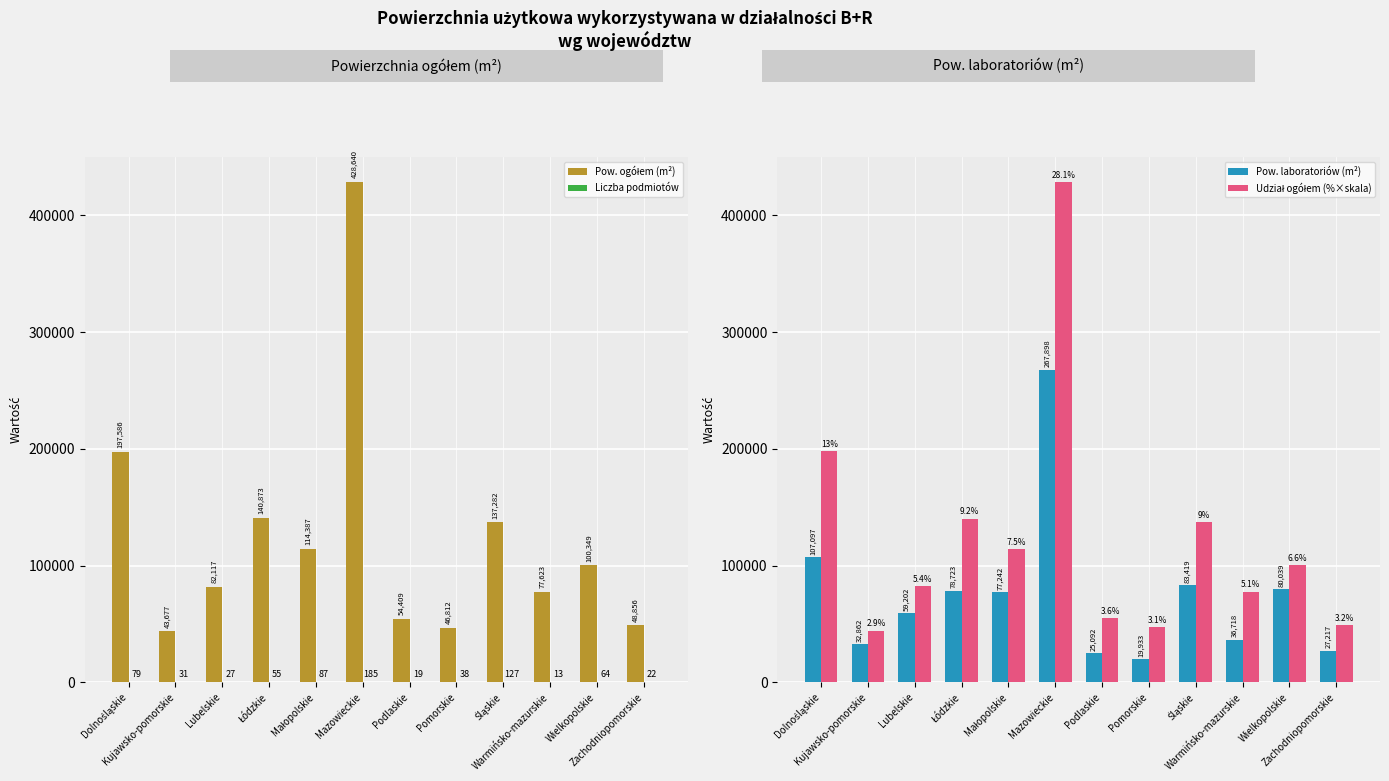

Is the value of Liczba podmiotów at Kujawsko-pomorskie greater than the value of Pow. ogółem (m²) at Wielkopolskie?

No